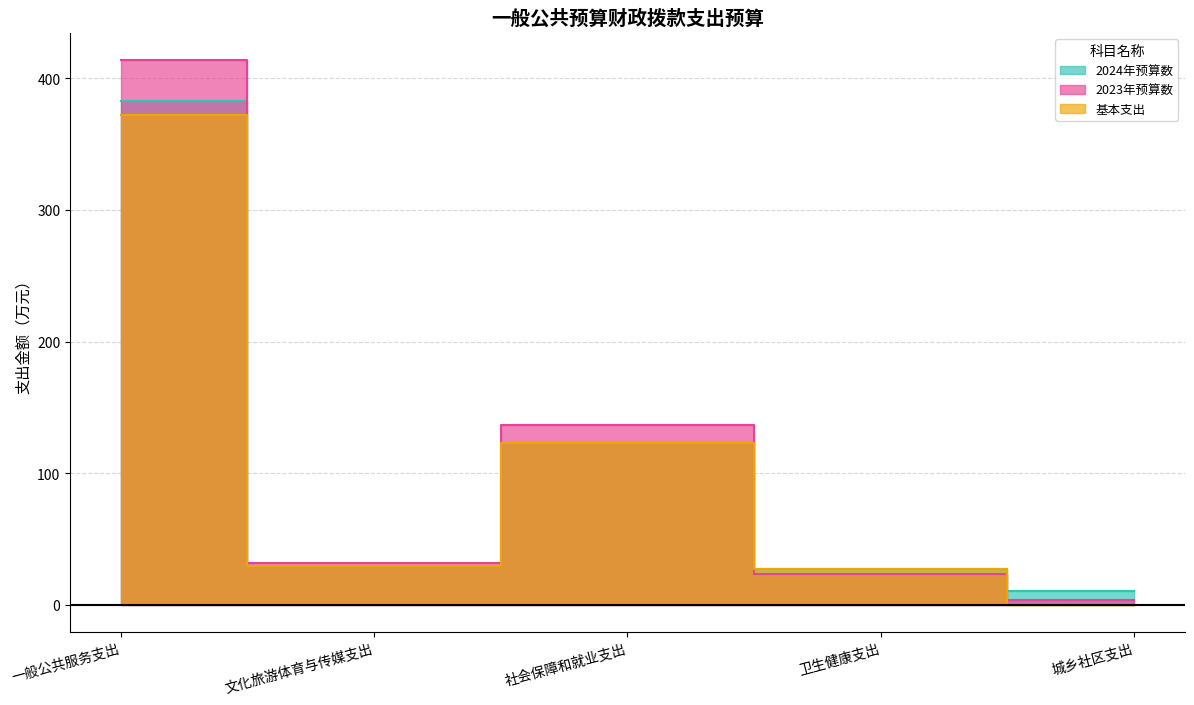

True or false: 基本支出 has more than 2 interior local peaks.

False